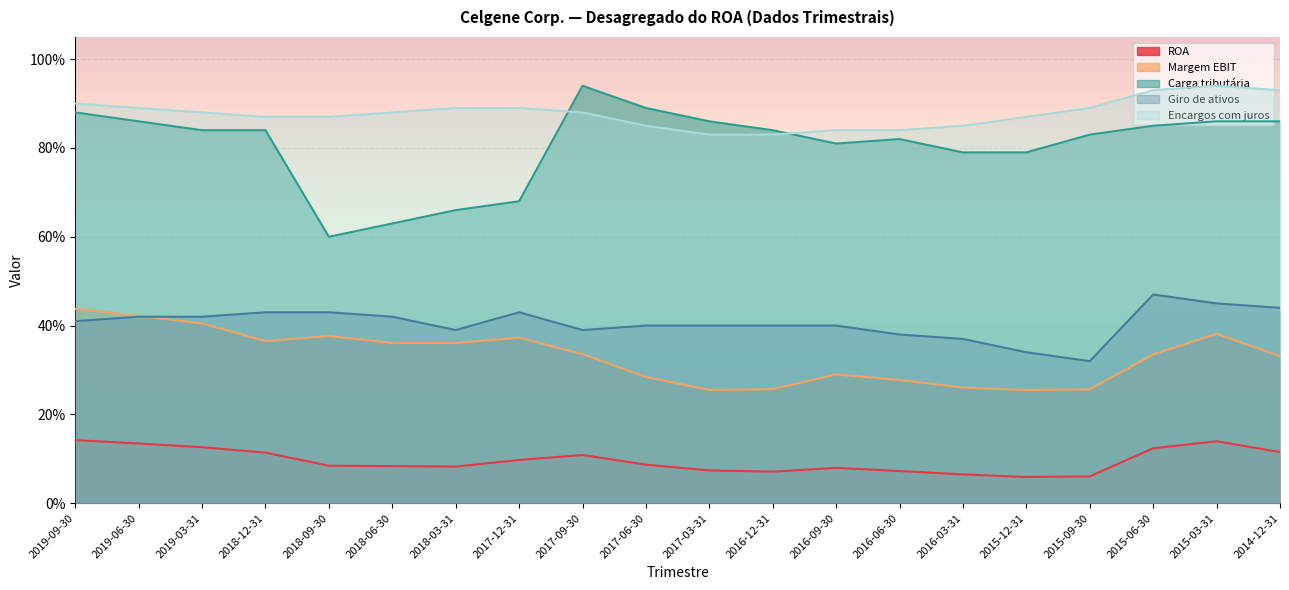

Count the ROA values in the range 0 to 1.

20